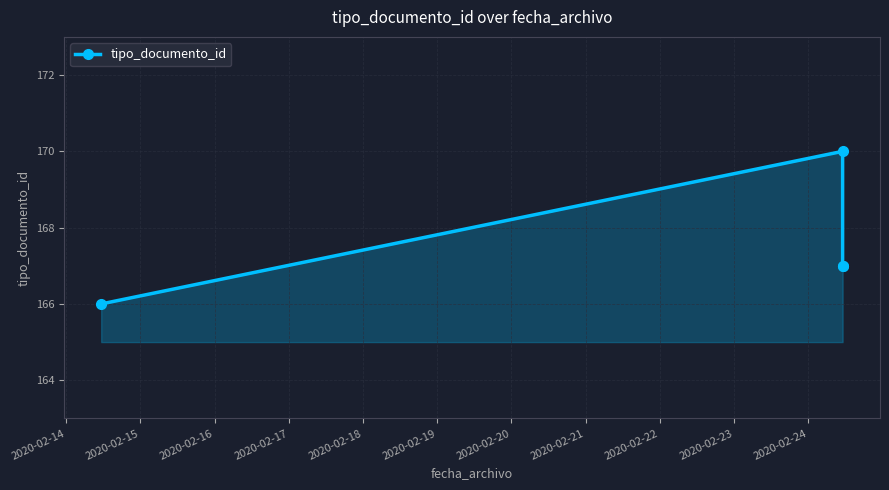

How many points are higher than both their immediate neighbors (excluding endpoints)?

1